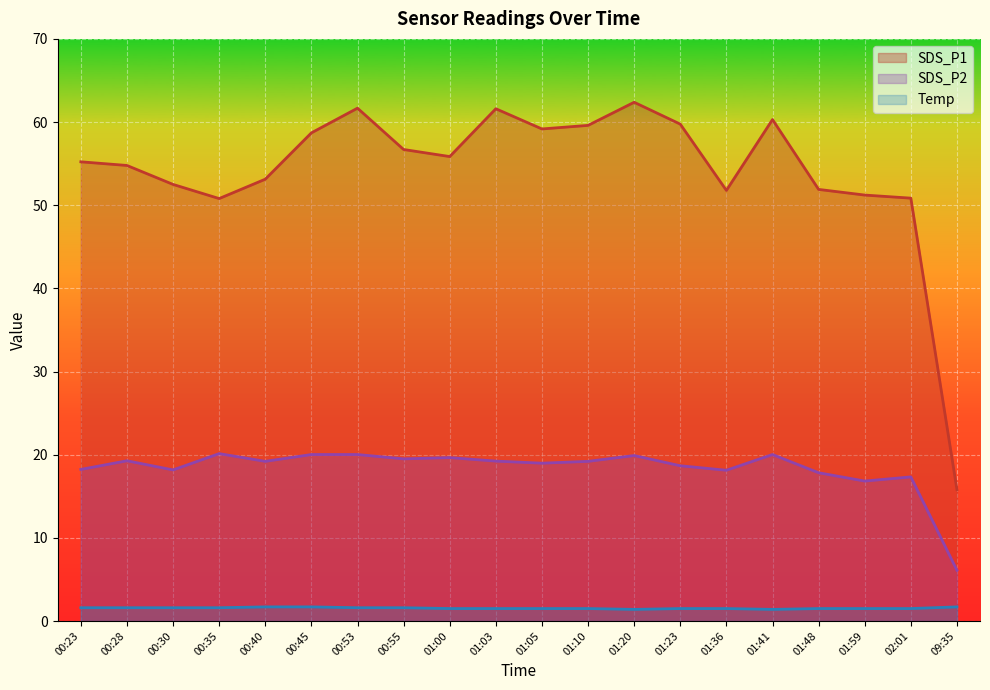

How many lines are shown in the chart?

3